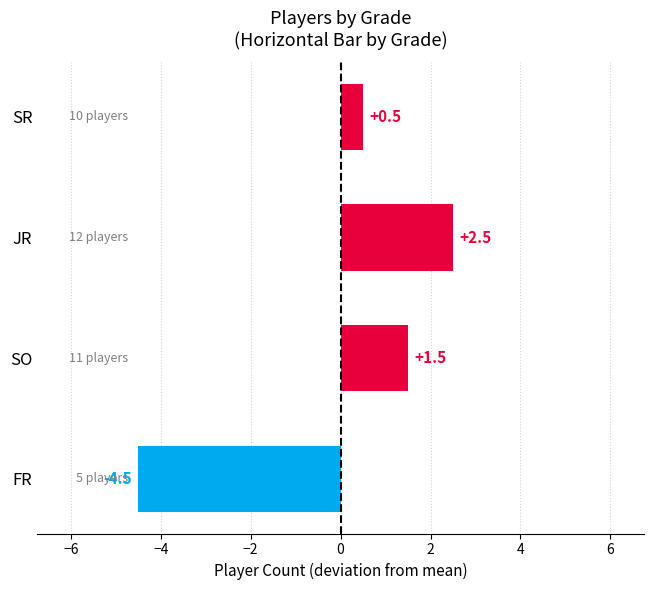

Rank the categories by value from highest to lowest.

JR, SO, SR, FR